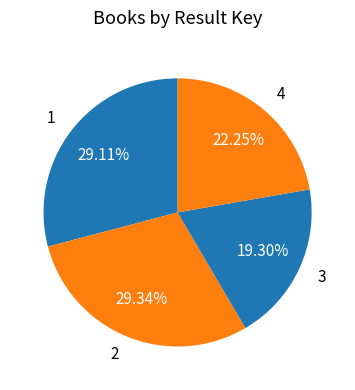

How many slices are in this pie chart?

4